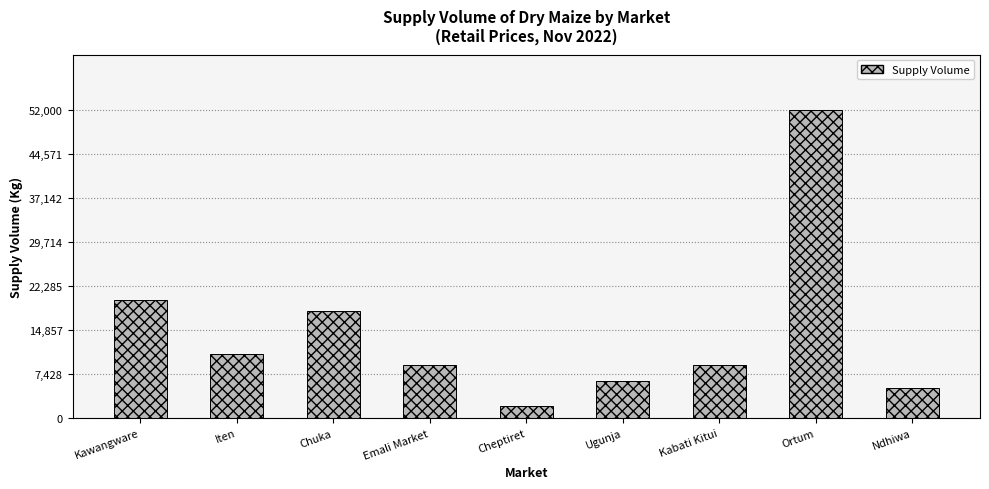

Does the chart contain stacked bars?

No